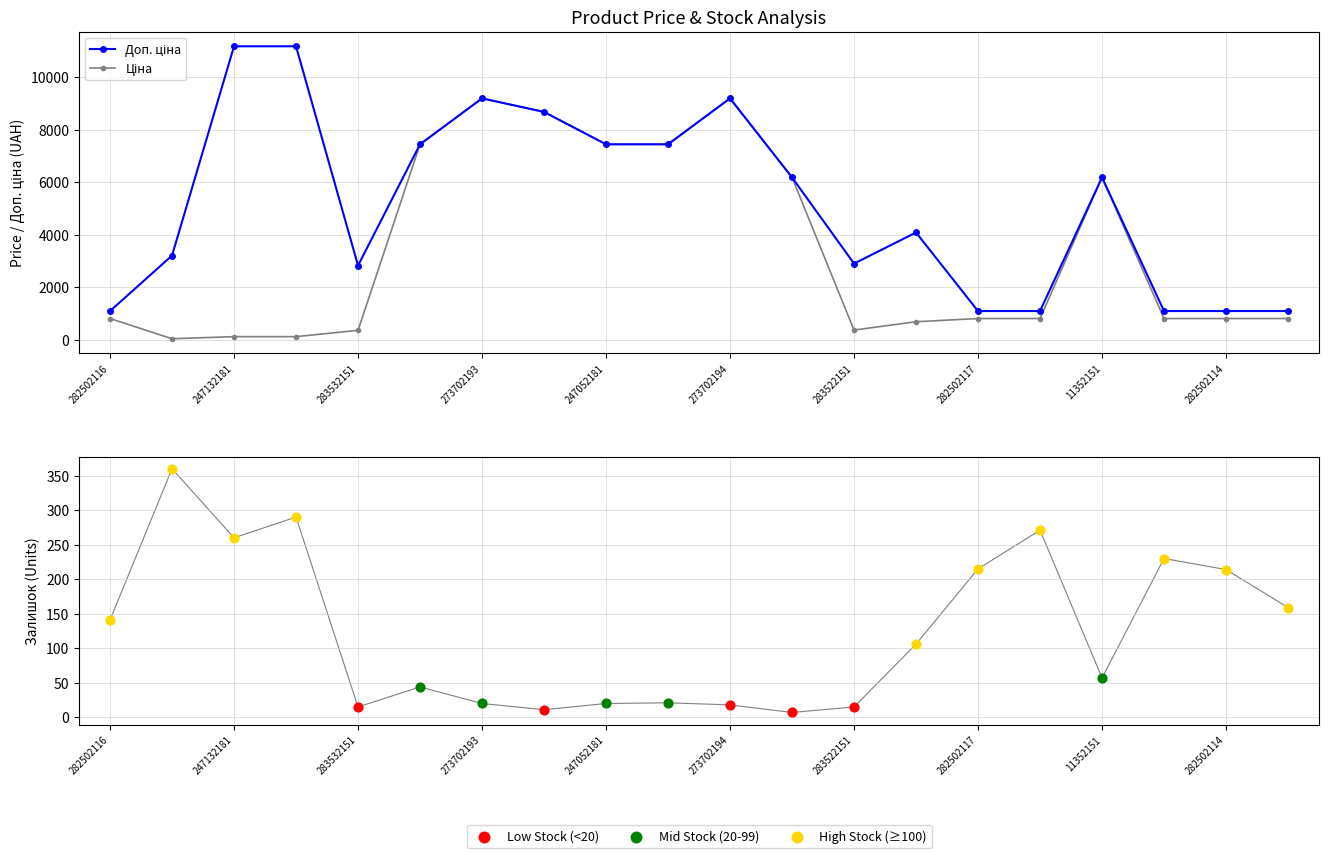

Which series reaches the maximum Y coordinate?

Доп. ціна